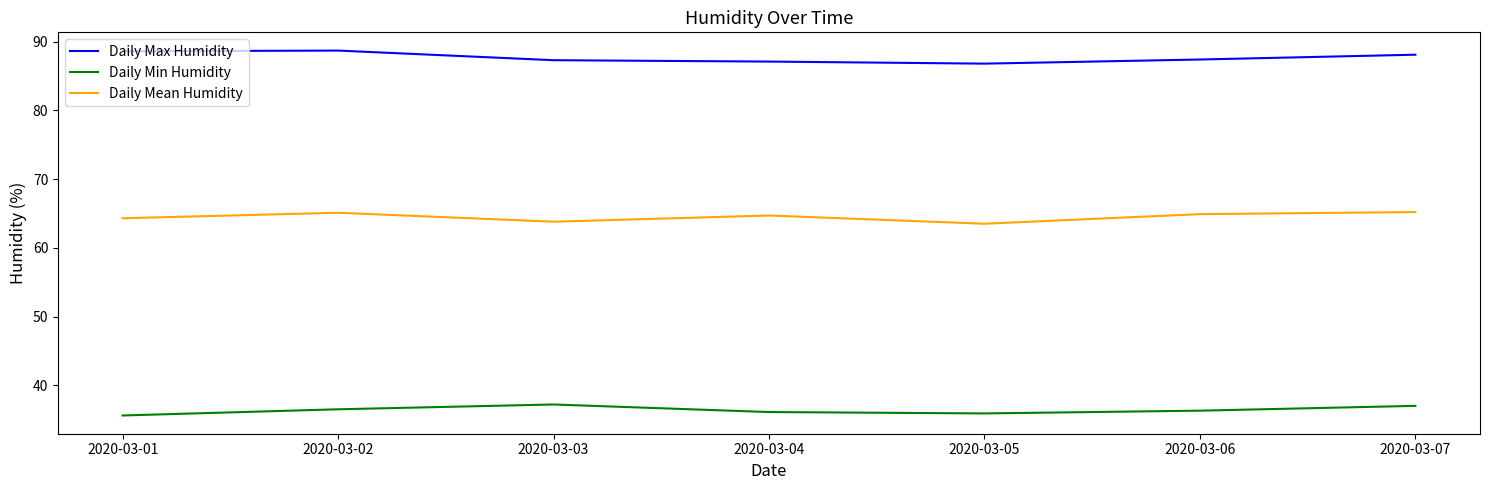

What is the difference between the highest and lowest values at 2020-03-03?

50.1